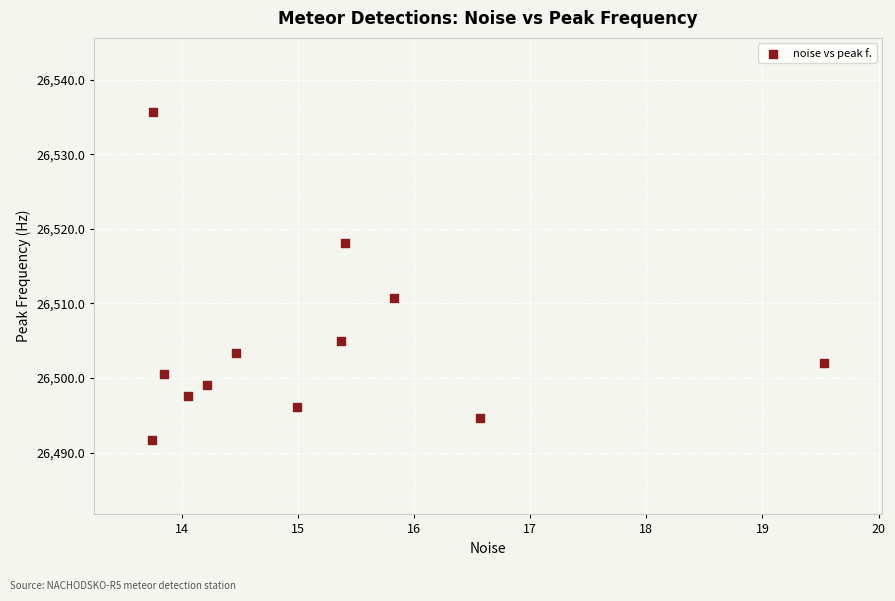

What is the average X value?

15.1